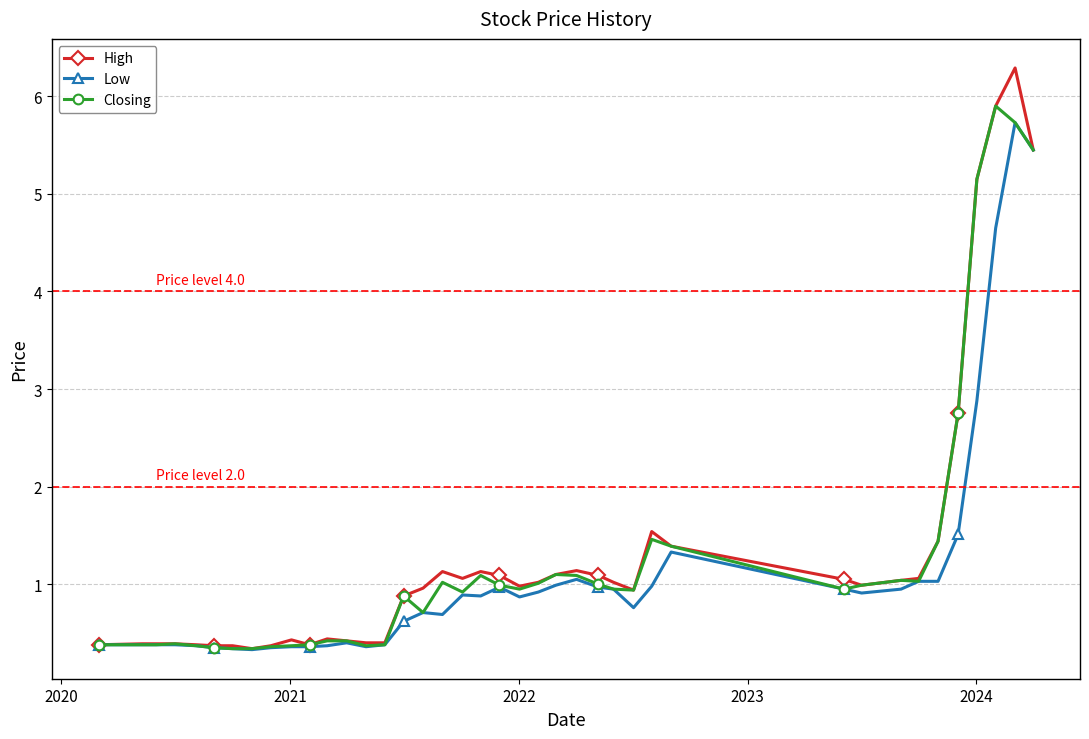

True or false: High has more than 0 points higher than both neighbors.

True